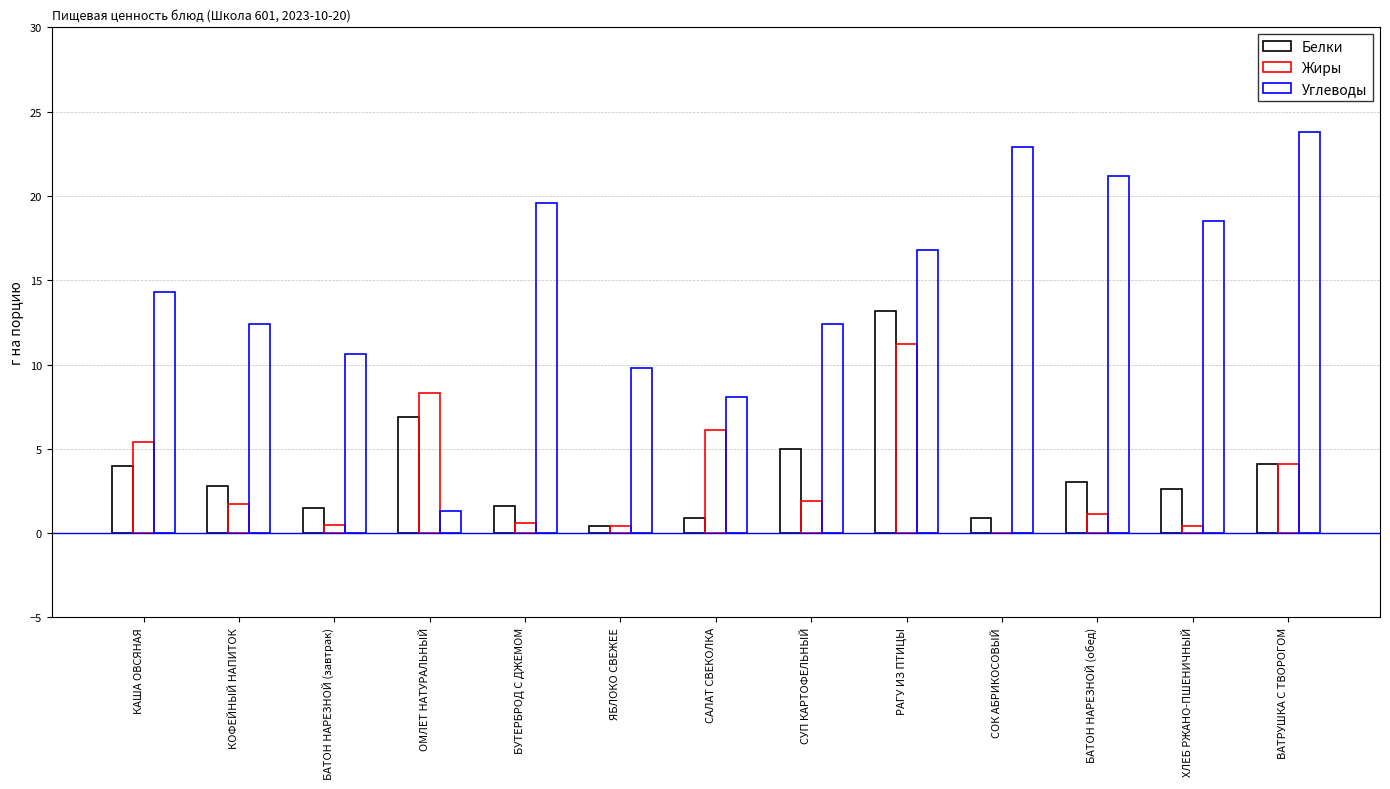

How many groups of bars are there?

13